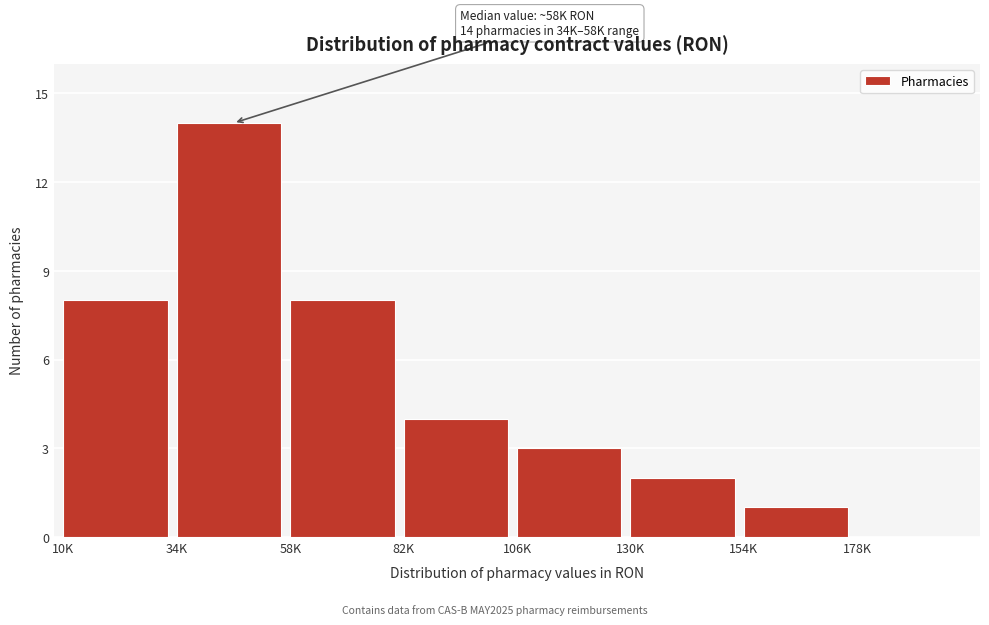

Reading left to right, list all the values displayed in this chart.

10K=8	34K=14	58K=8	82K=4	106K=3	130K=2	154K=1	178K=0